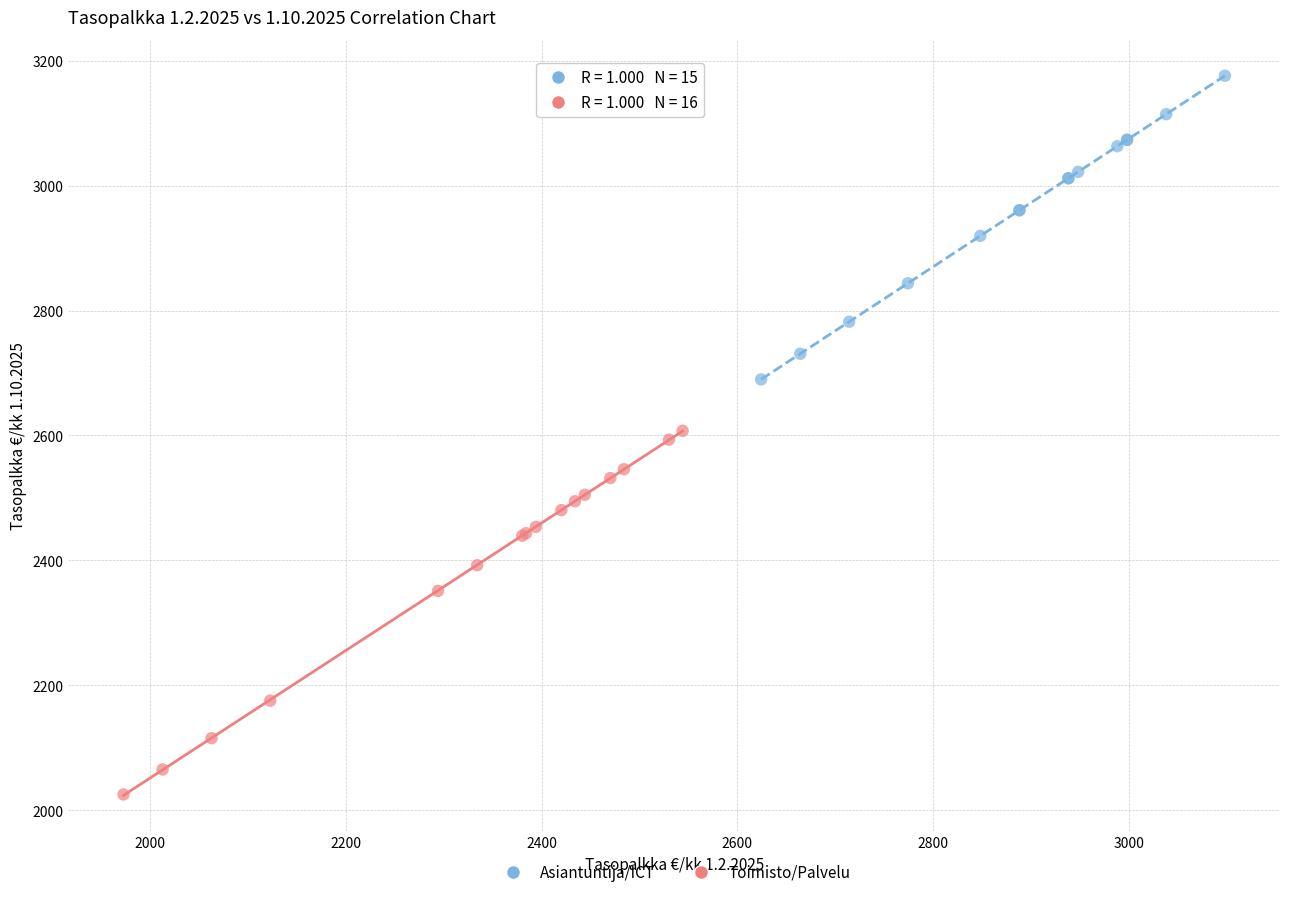

Which series has the largest Y range (max minus min)?

Toimisto/Palvelu